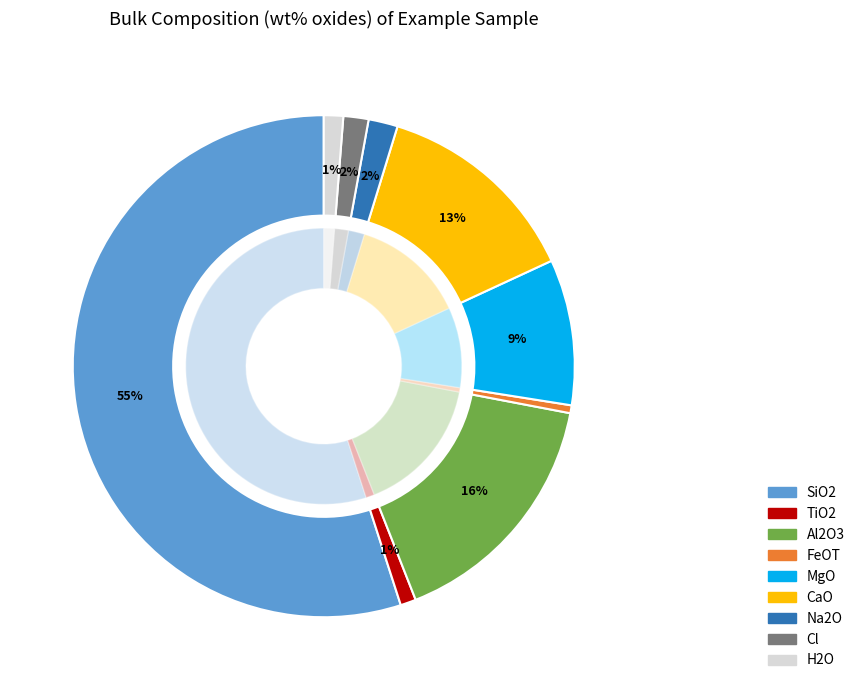

Combined, do Na2O and Cl account for over 50%?

No